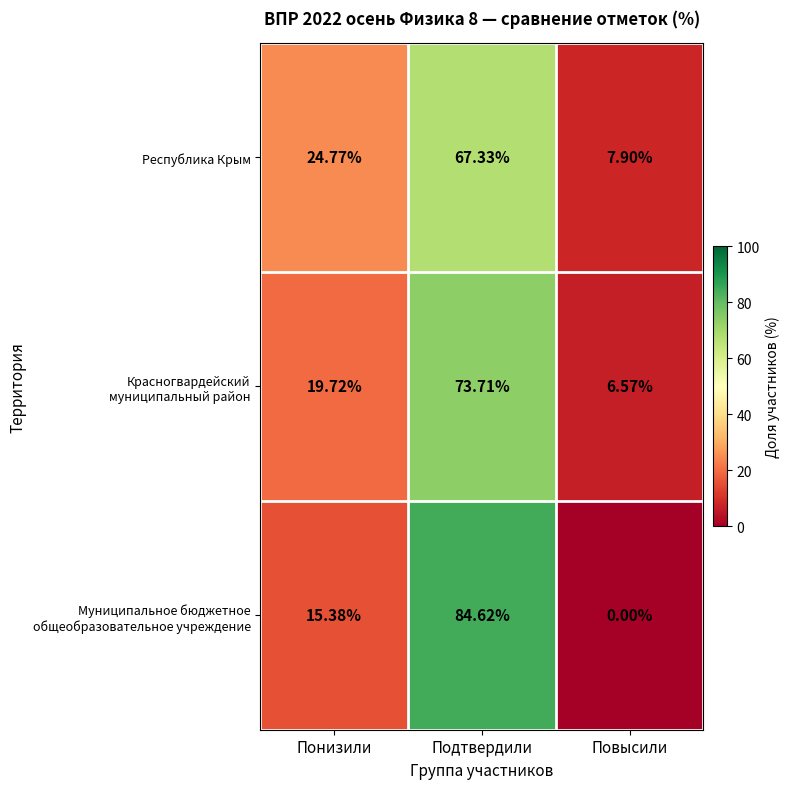

What is the total value across all series at Повысили?

14.5